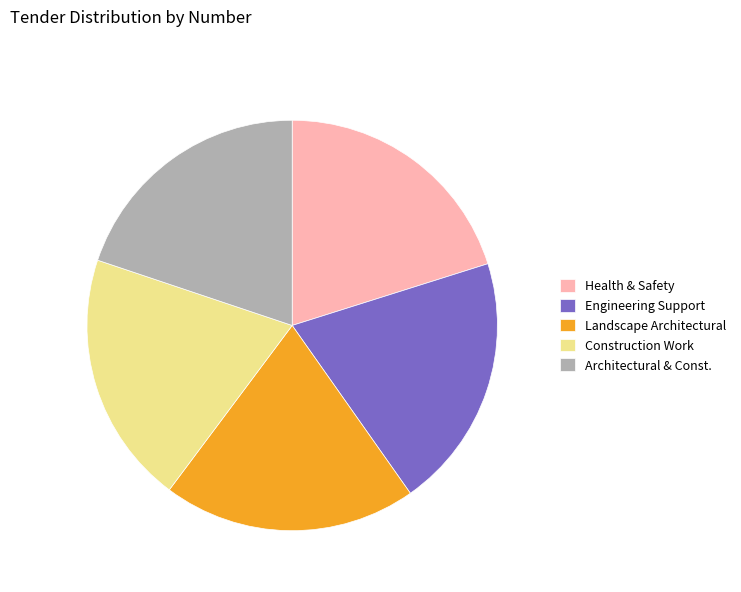

How many slices are in this pie chart?

5